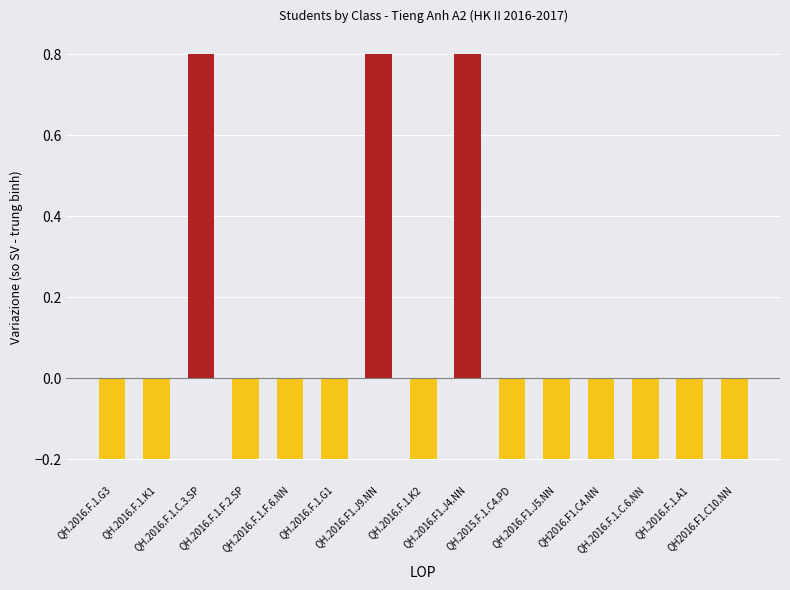

The value at QH.2016.F1.J9.NN is 0.8. True or false?

True